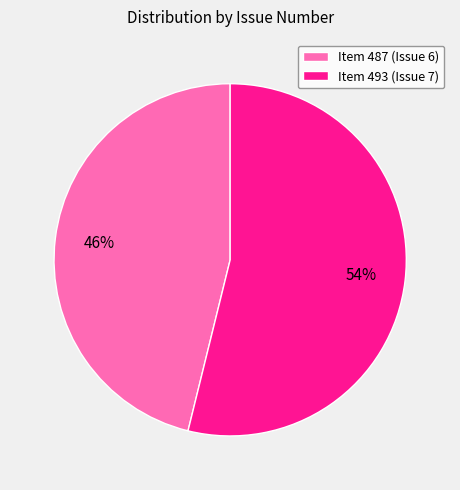

Does Item 493 (Issue 7) account for over 50% of the chart?

Yes